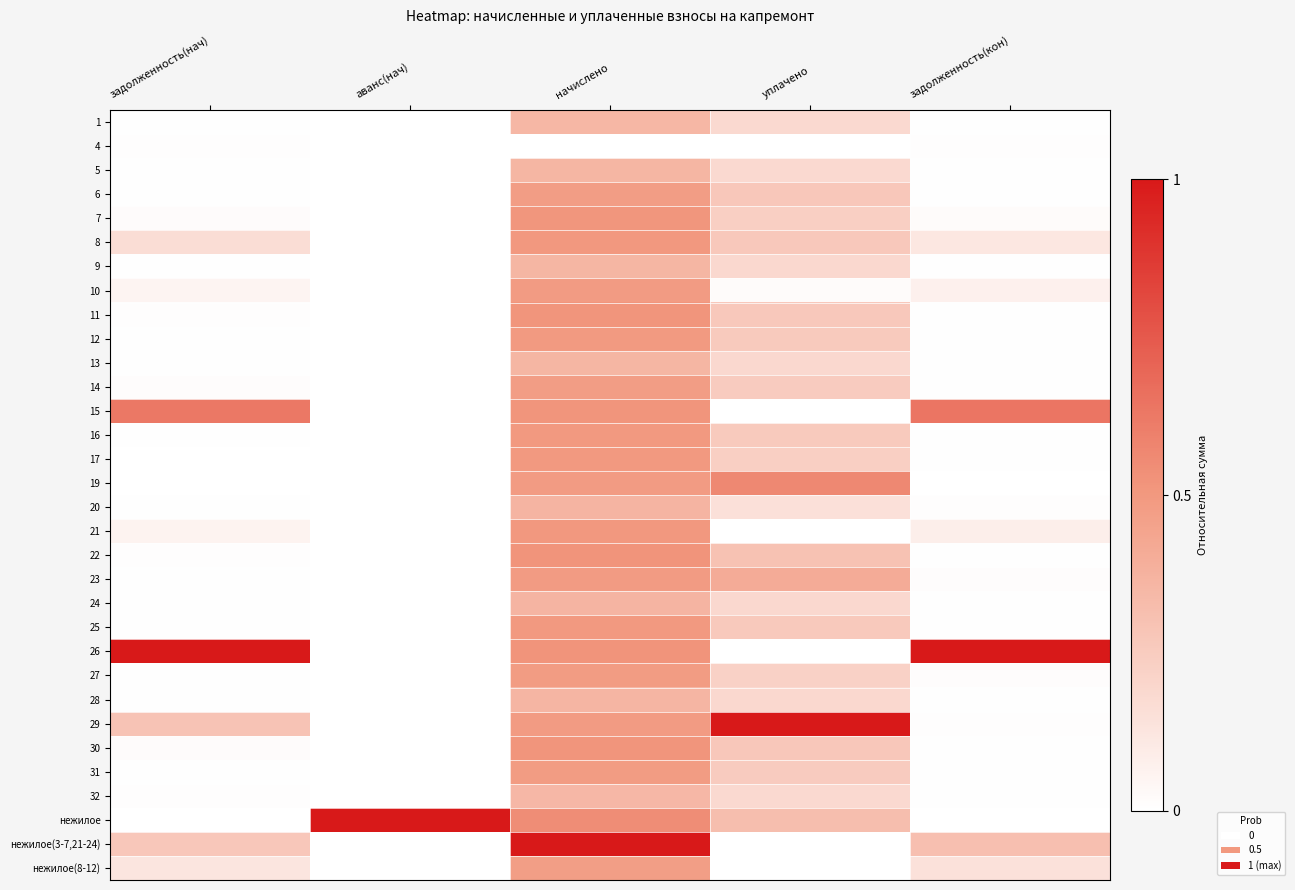

What is the maximum value shown in the chart?

1.0